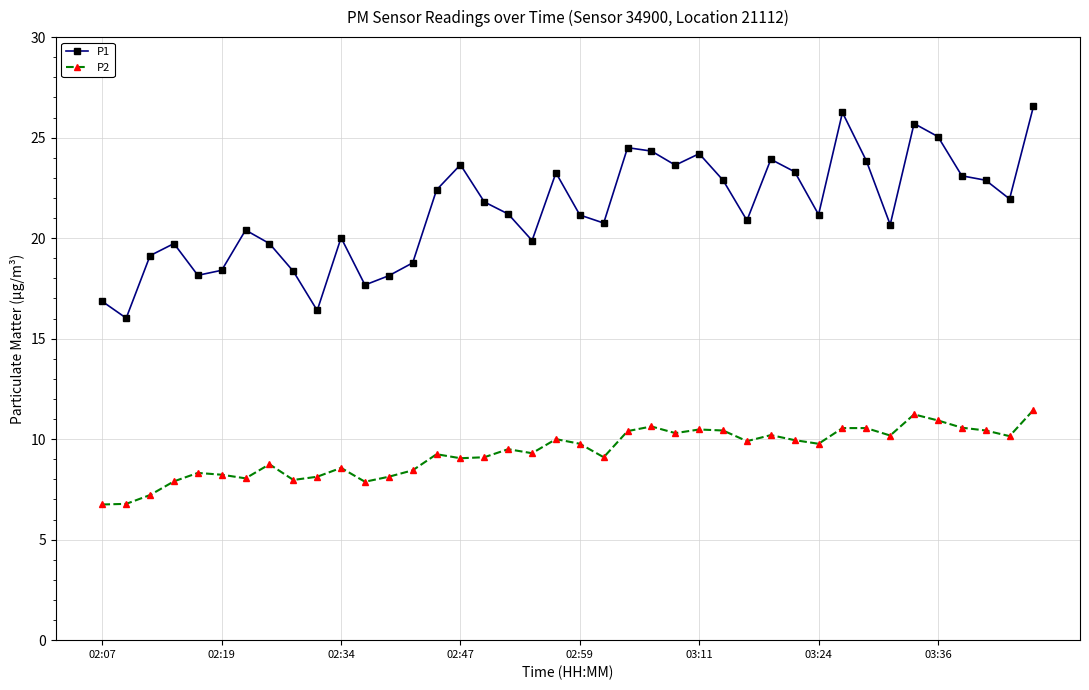

True or false: P2 and P1 intersect in this chart.

False